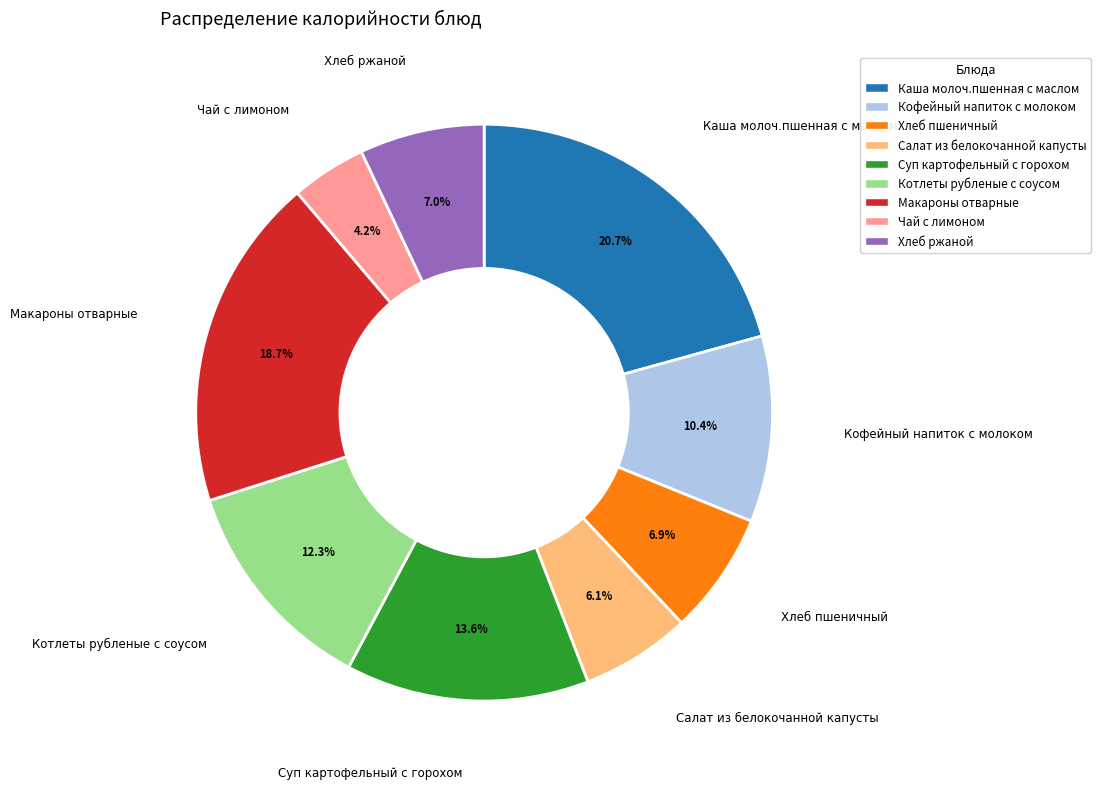

To the nearest percent, what is the average slice percentage?

11%